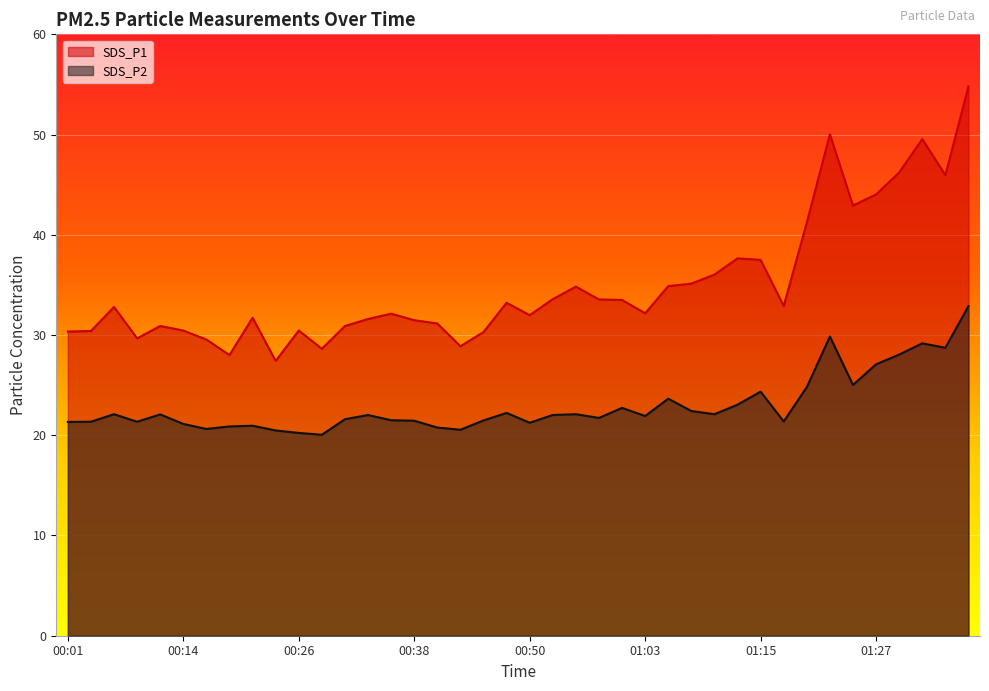

What is the value of the SDS_P1 point at the 16th from the left?

31.5